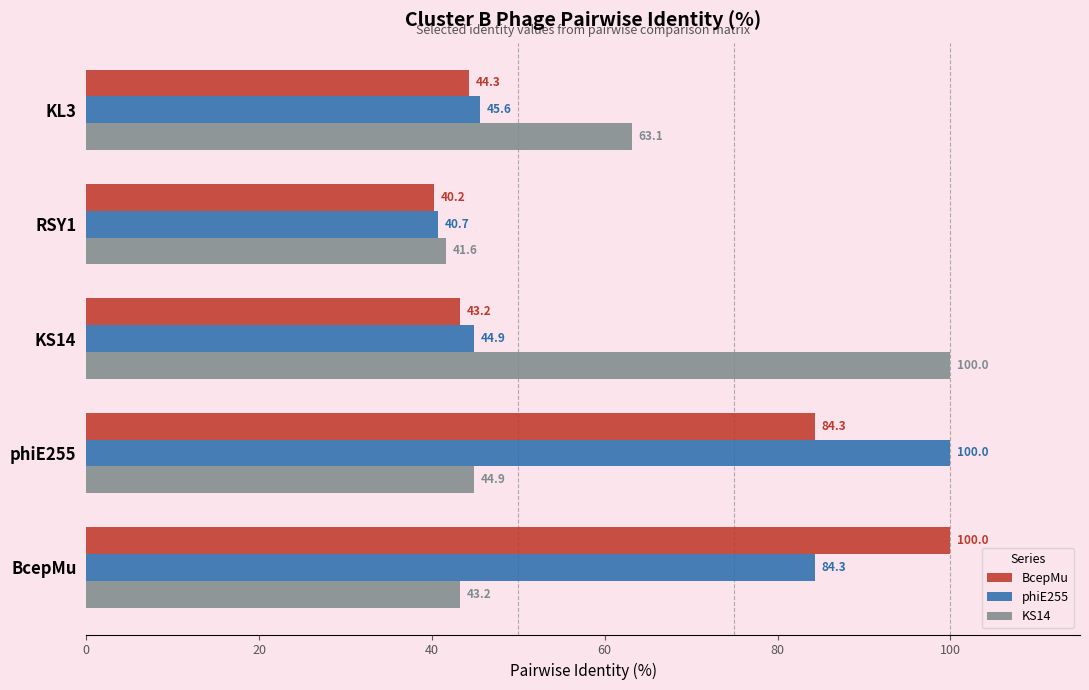

What is the average value of the phiE255 series?

63.1